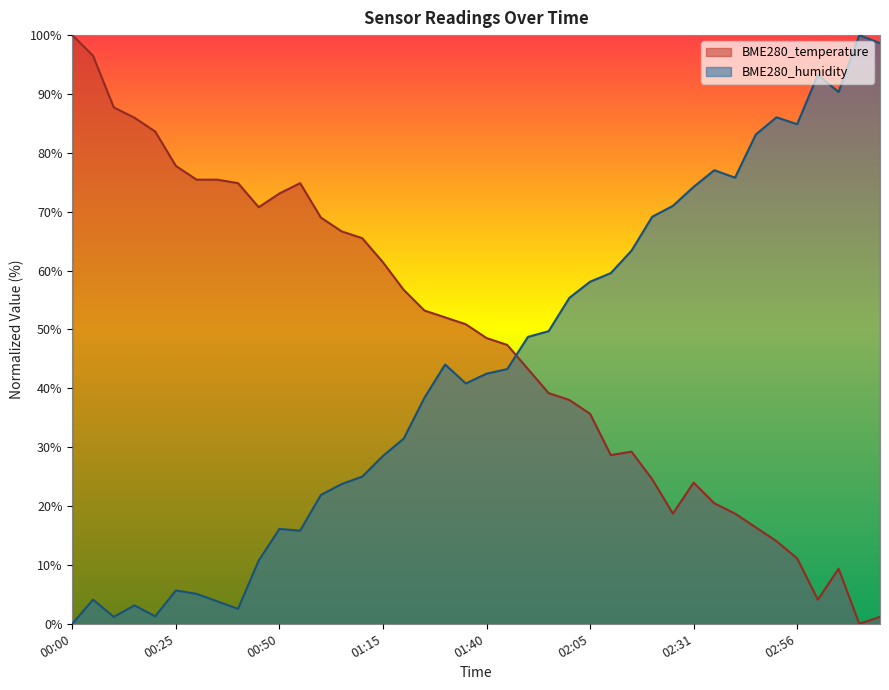

What are all the series names shown in the legend?

BME280_temperature, BME280_humidity